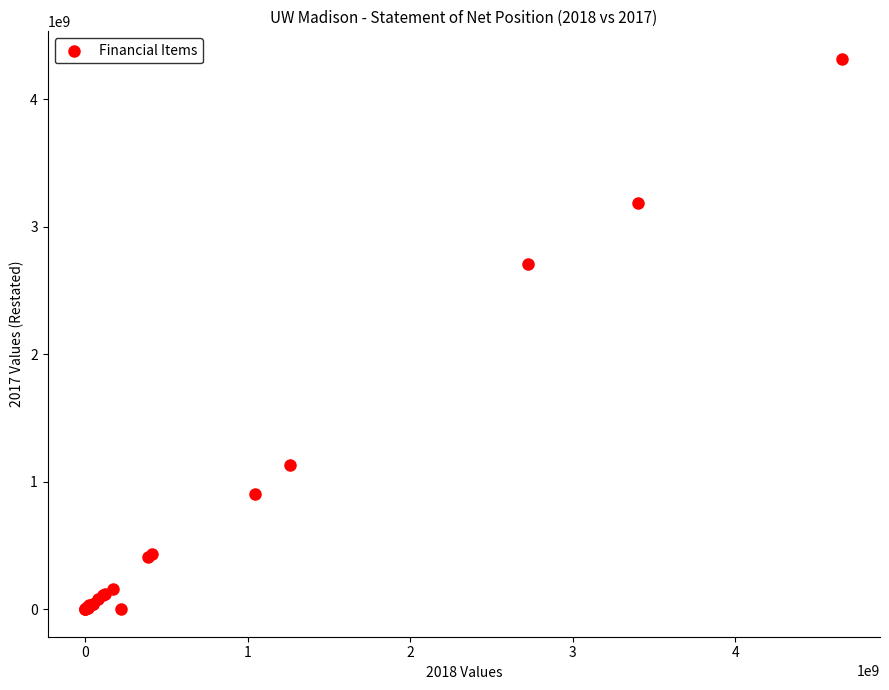

What Y value in the scatter plot is closest to 2158380204?

2705893784.6